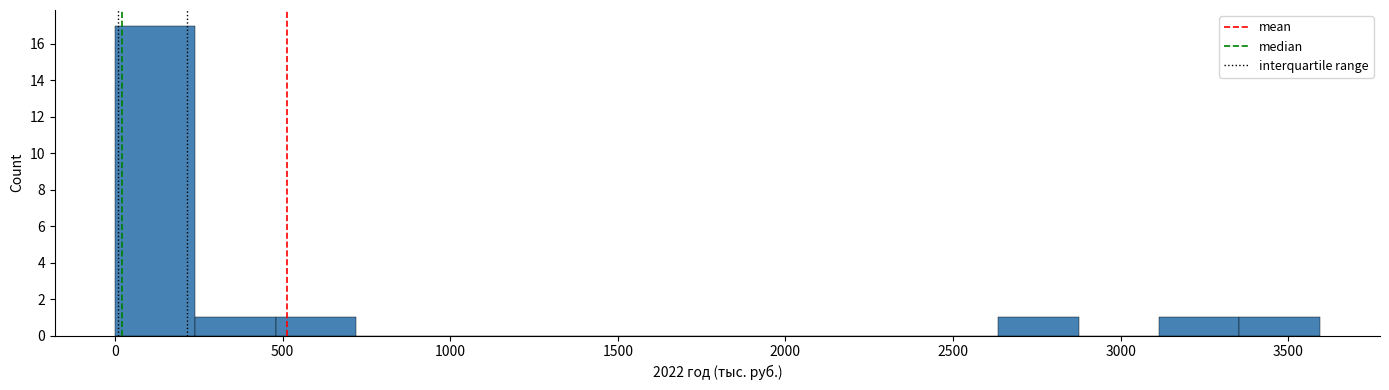

Over which range of the x-axis is the bar tallest?

0 to 250